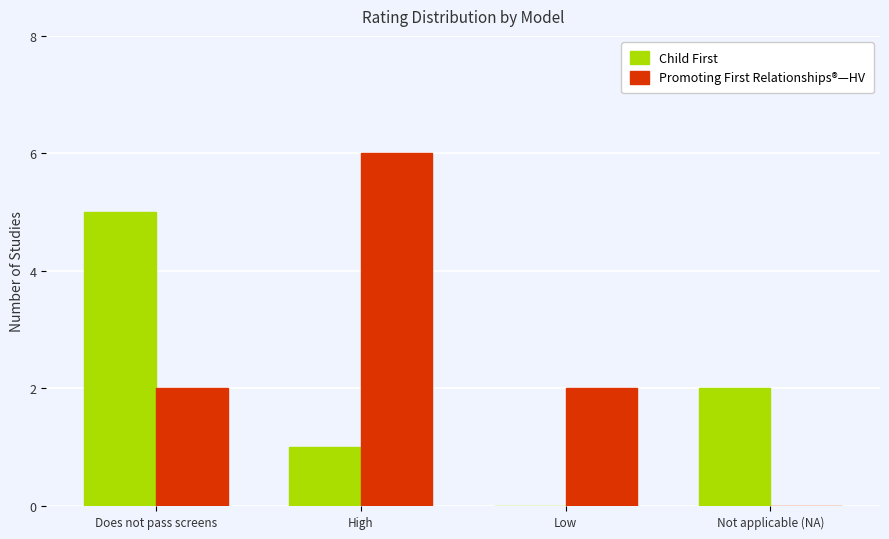

Is the value of Child First at High greater than the value of Promoting First Relationships®—HV at Low?

No